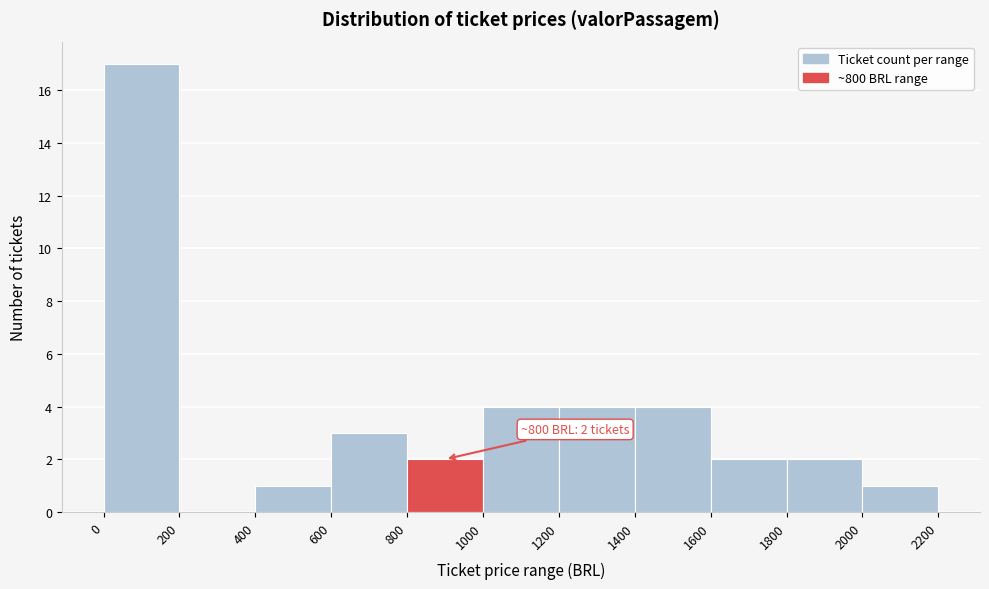

Which range on the x-axis has the tallest bar?

0 to 200